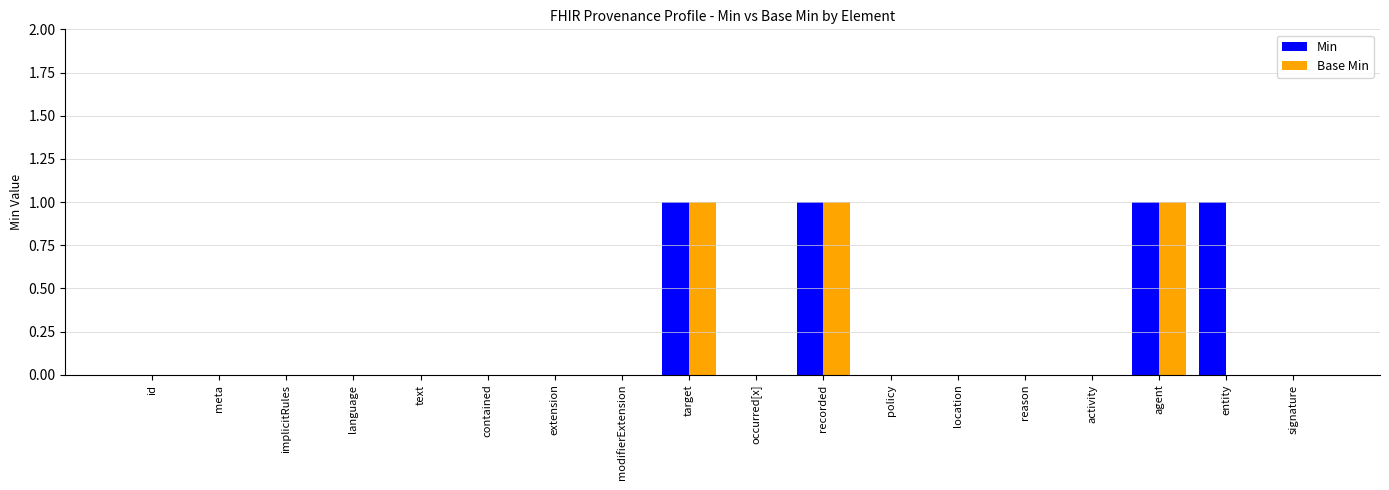

Are the bars grouped side by side (vs. stacked)?

Yes